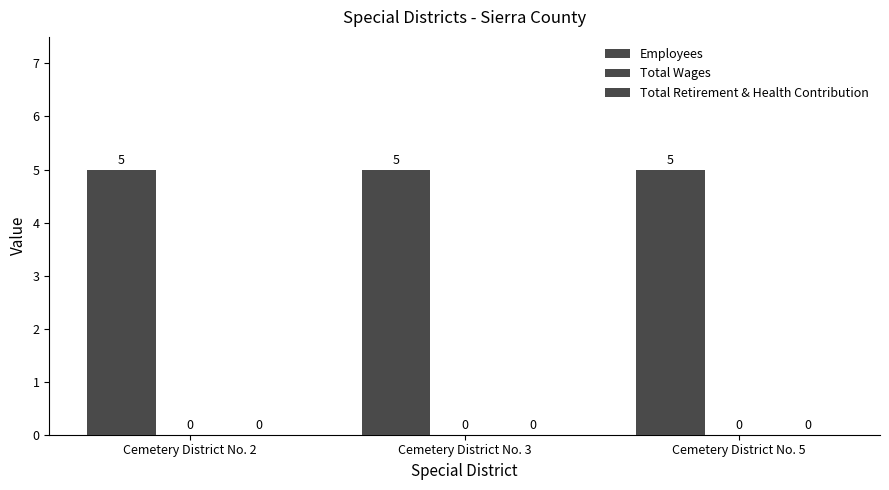

Which category has the highest value in the Employees series?

Cemetery District No. 2